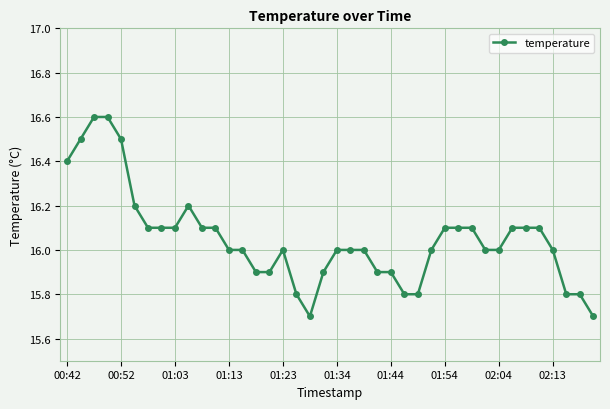

What is the sum of all values?

642.0